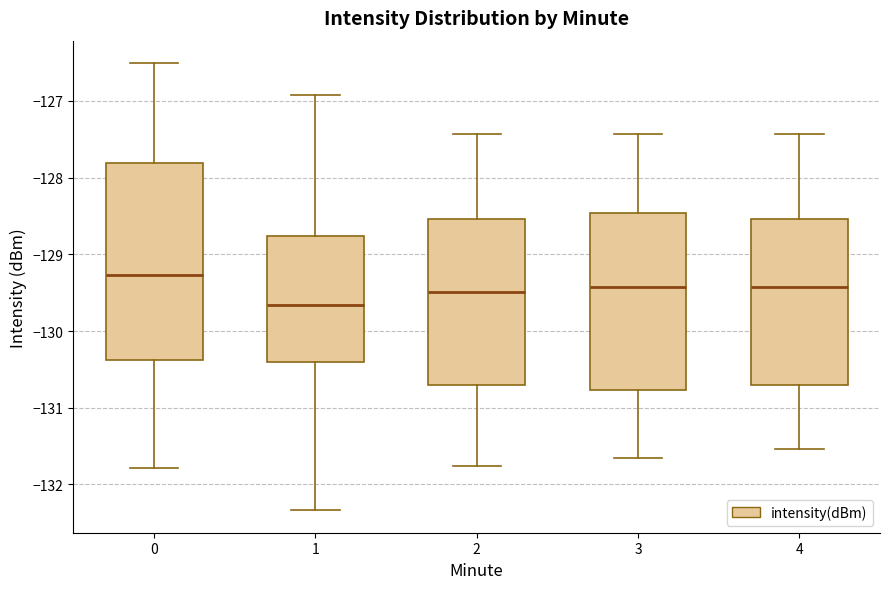

Which box has the lowest median line?

1